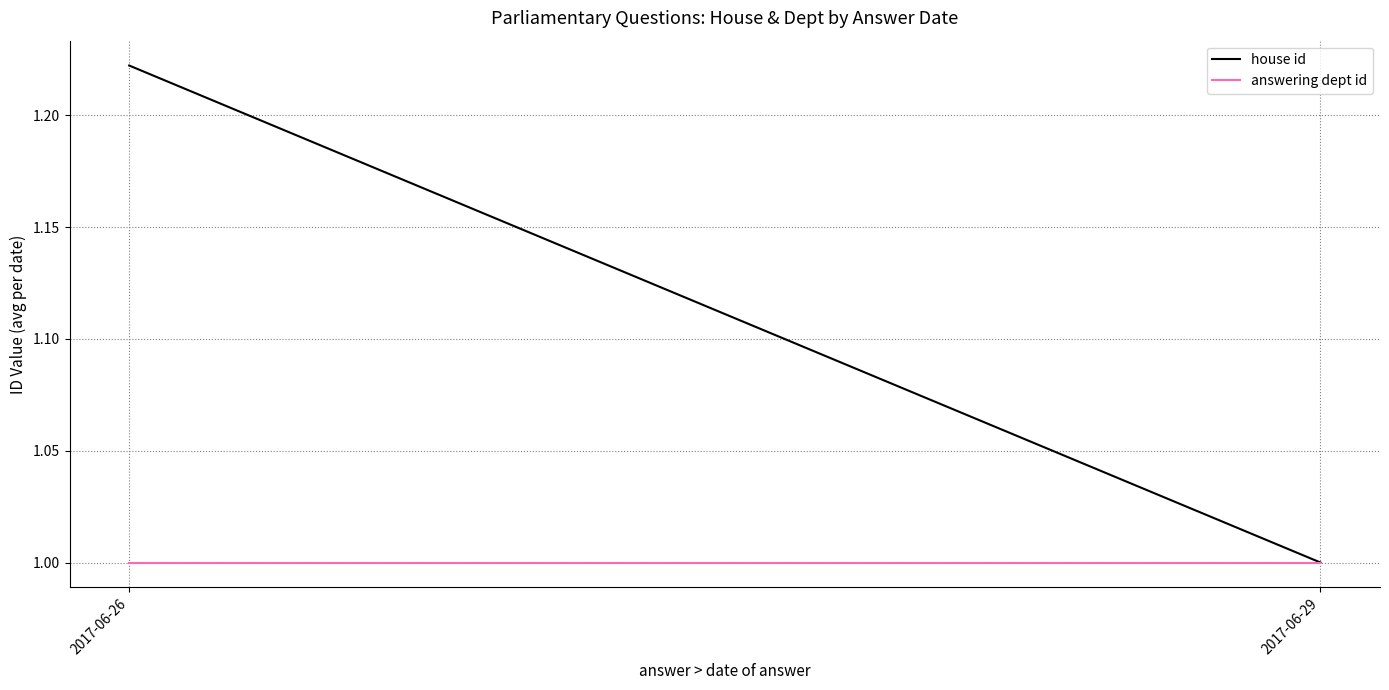

What is the value of the answering dept id point at the 2nd from the left?

1.0